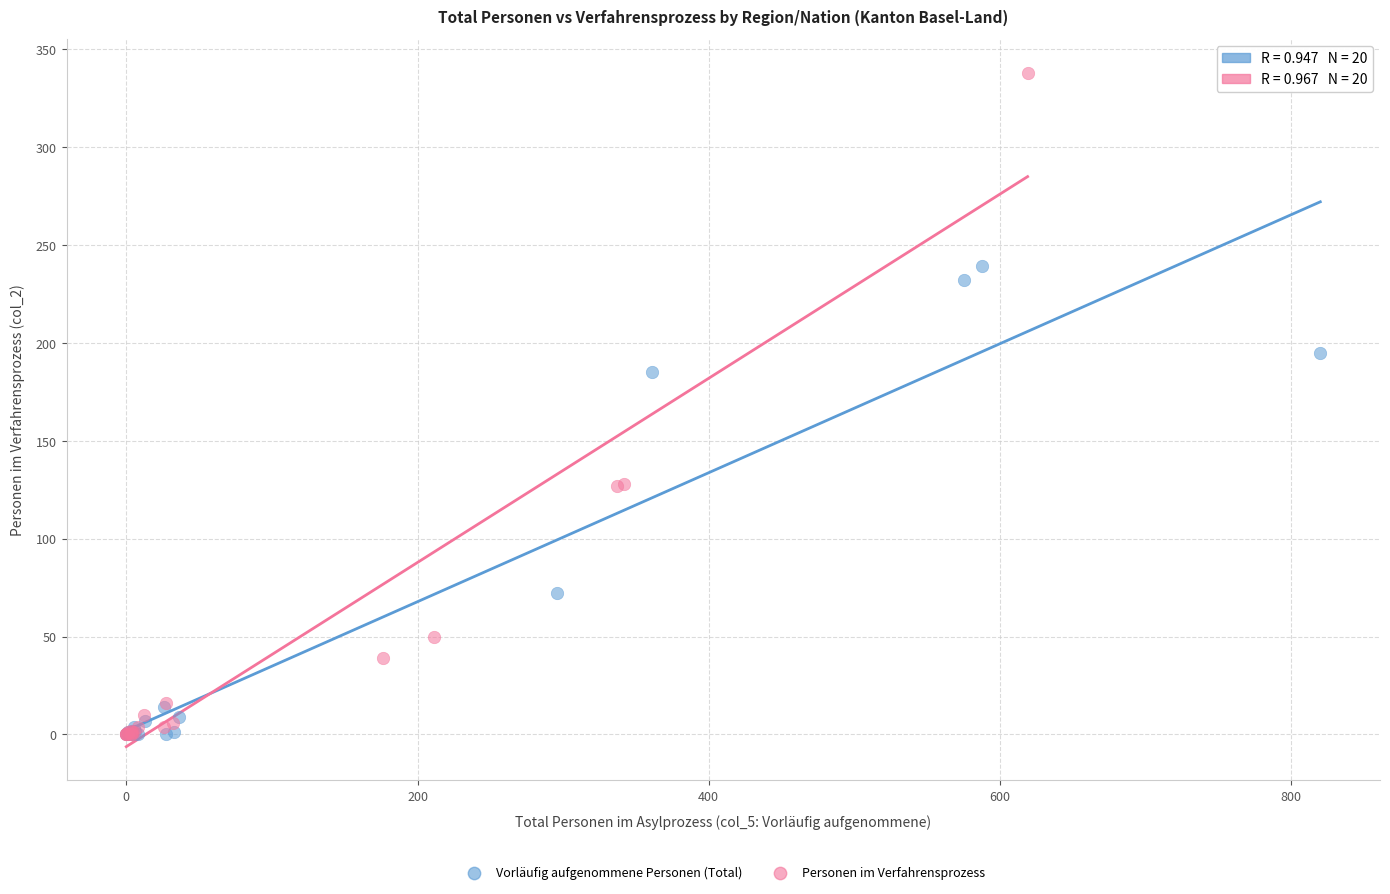

Which series contains the highest Y value?

Personen im Verfahrensprozess